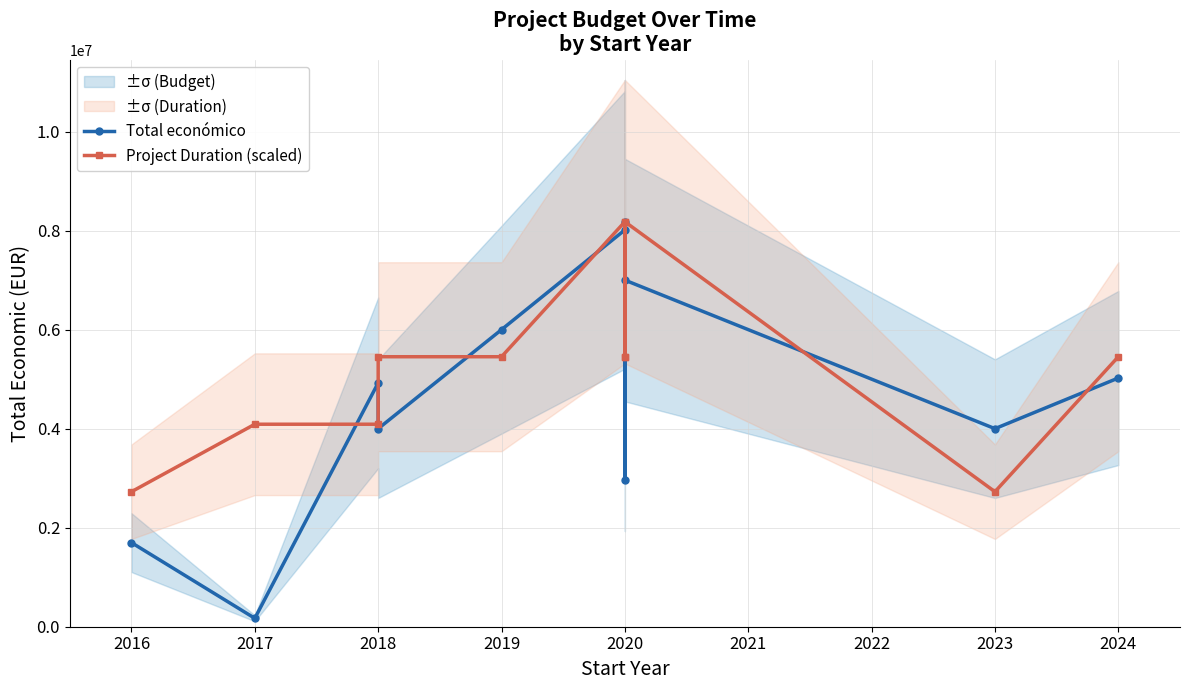

What is the value of the Total económico point at the 6th from the left?

8014100.0